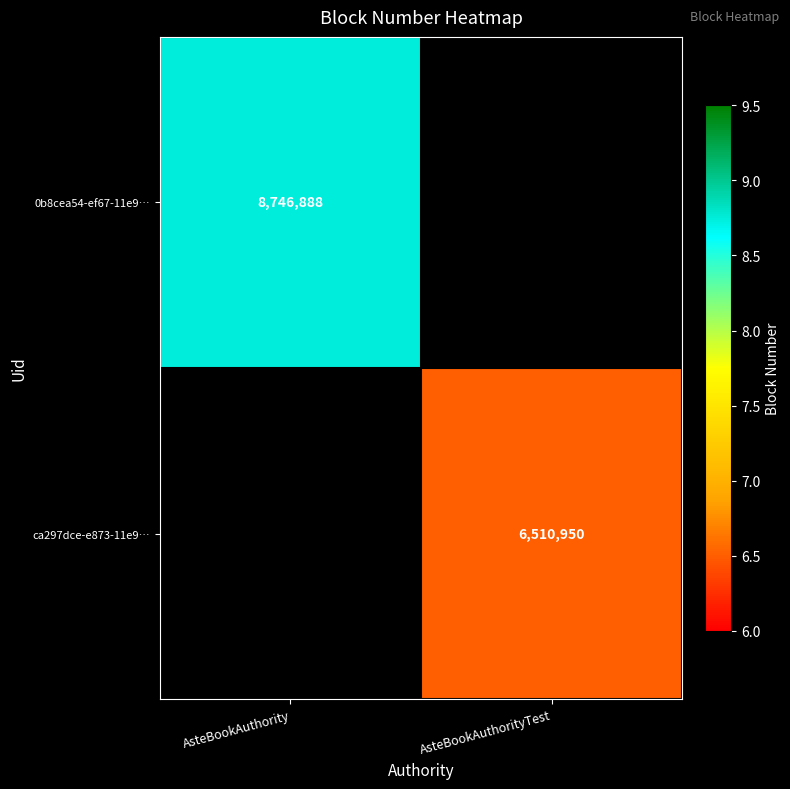

Is the value of ca297dce-e873-11e9… at AsteBookAuthorityTest greater than the value of 0b8cea54-ef67-11e9… at AsteBookAuthority?

No